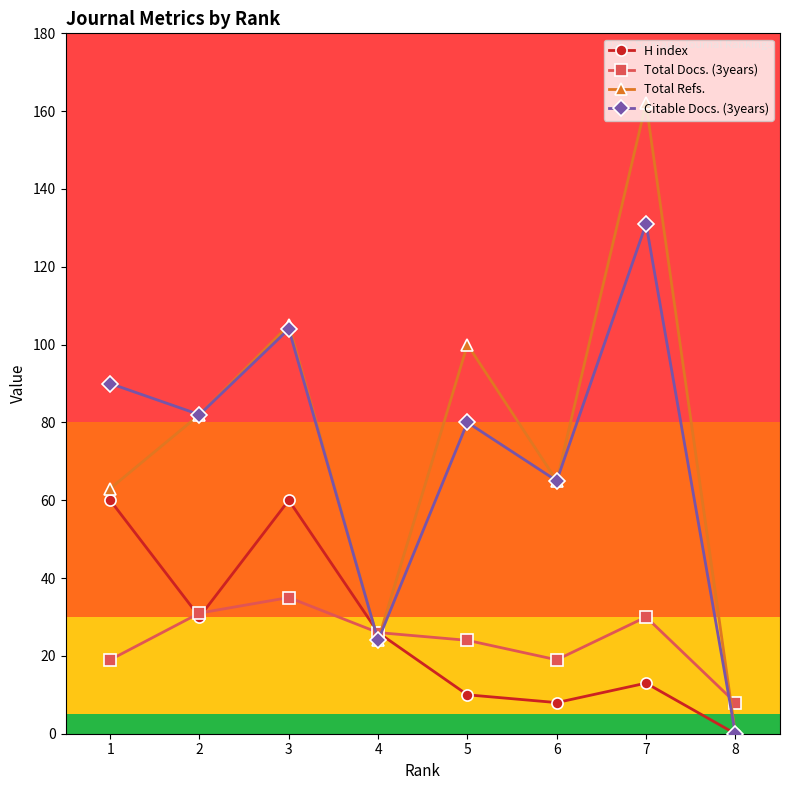

What is the approximate value of Citable Docs. (3years) at 5, to the nearest 10?

80